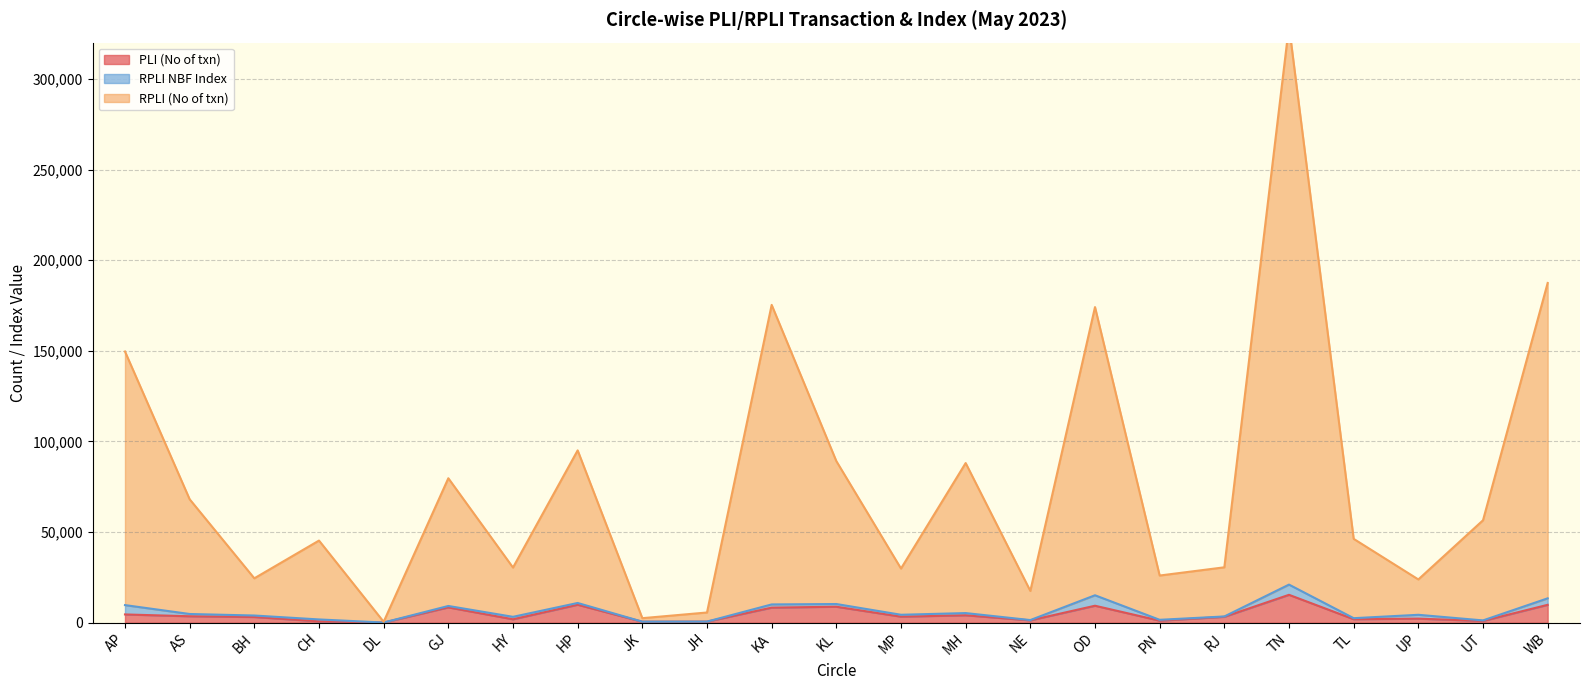

Read the RPLI (No of txn) value at KA, to the nearest 100.

175300